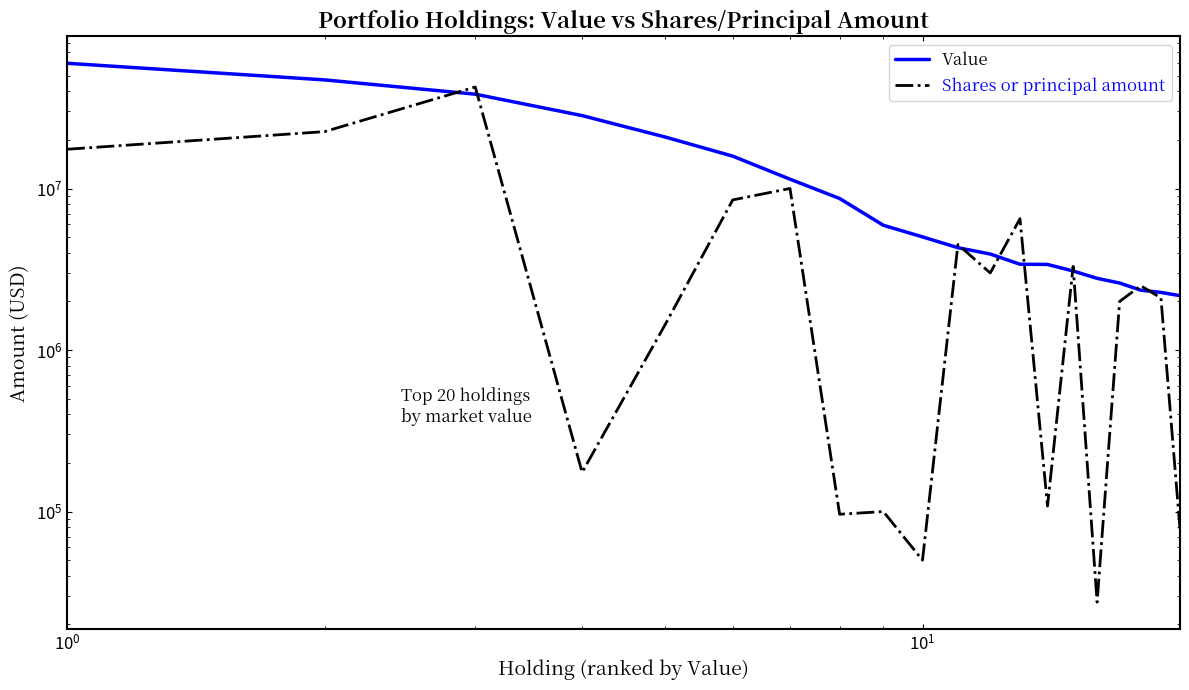

In Shares or principal amount, how many points are lower than both neighbors (excluding endpoints)?

6